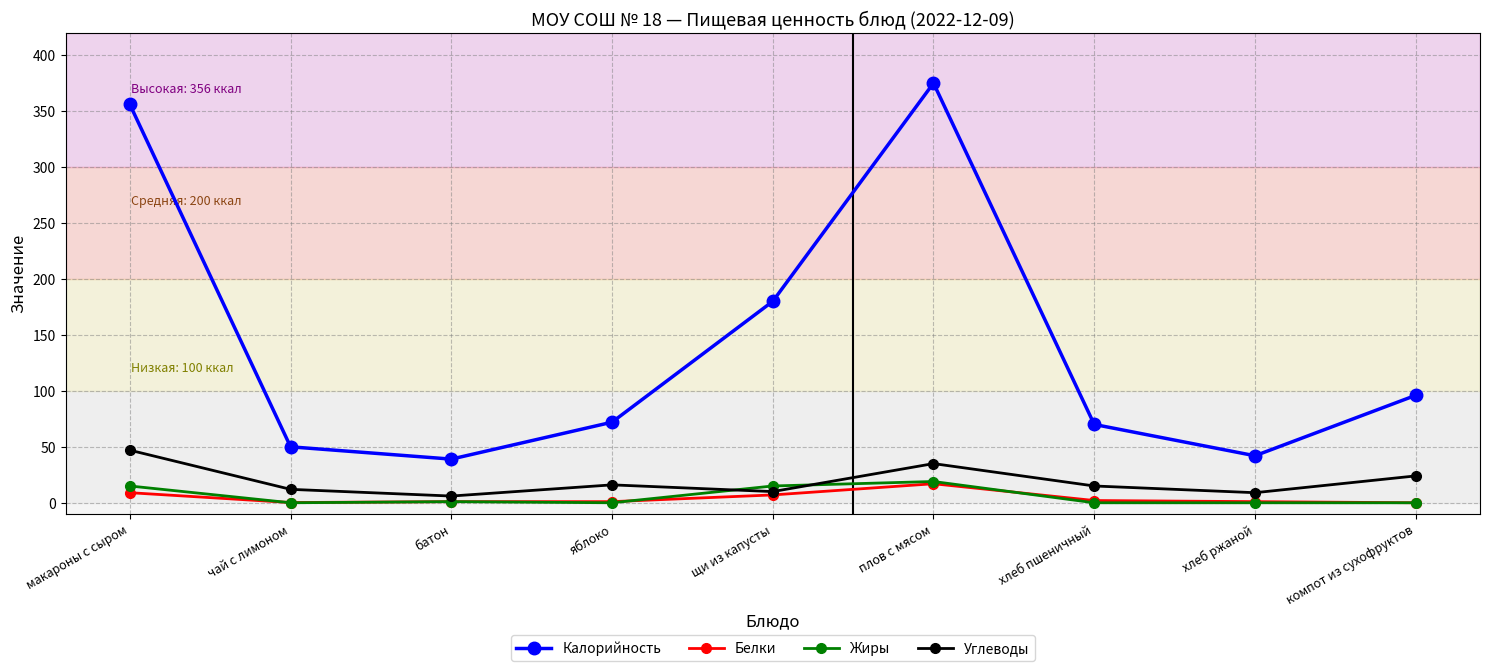

Where do Белки and Жиры first cross each other?

макароны с сыром and чай с лимоном